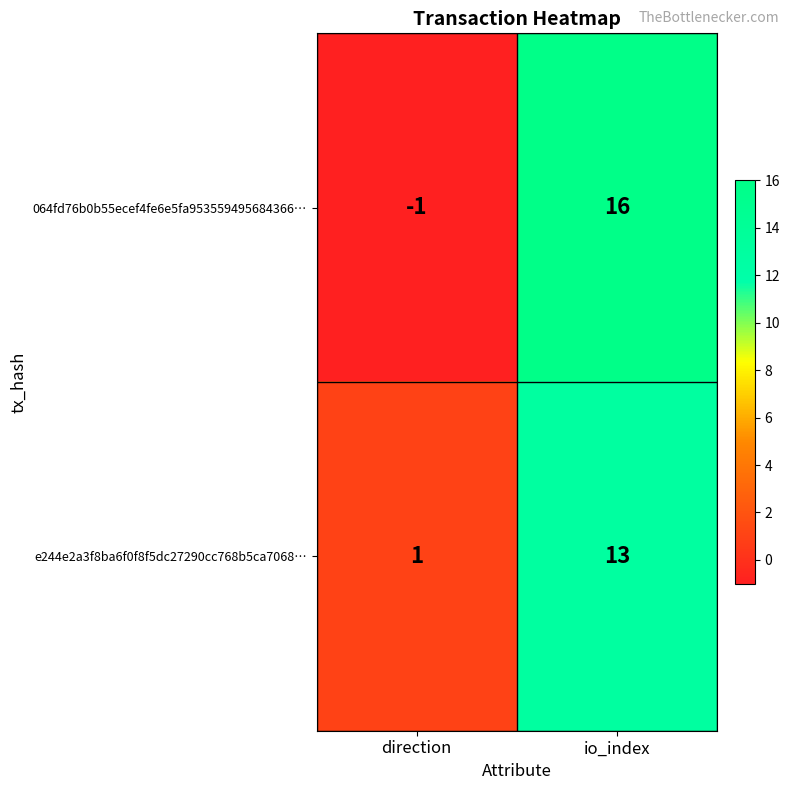

At which label is 064fd76b0b55ecef4fe6e5fa953559495684366… closest to 7?

direction